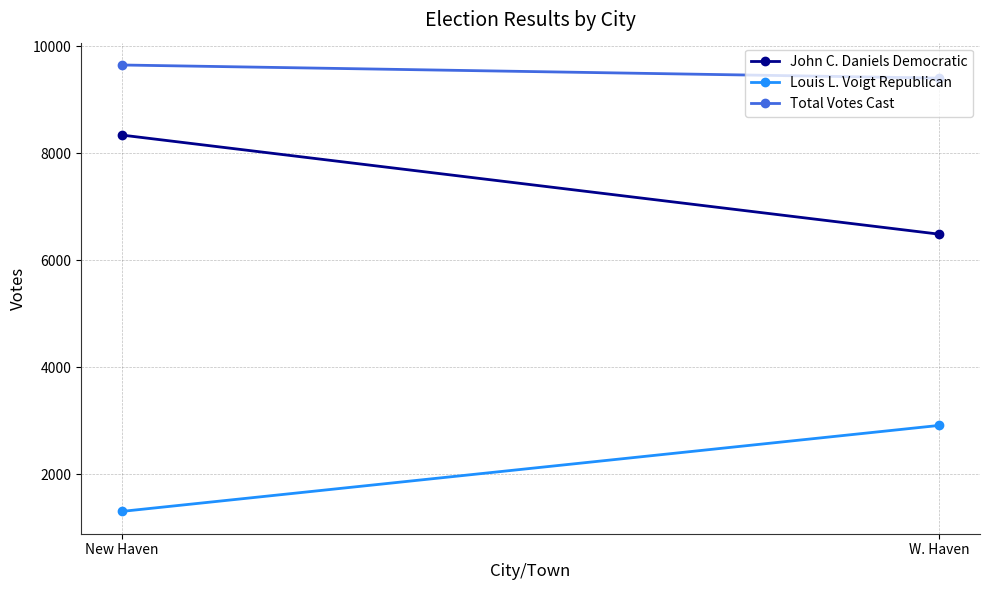

What is the label of the 2nd point from the left?

W. Haven